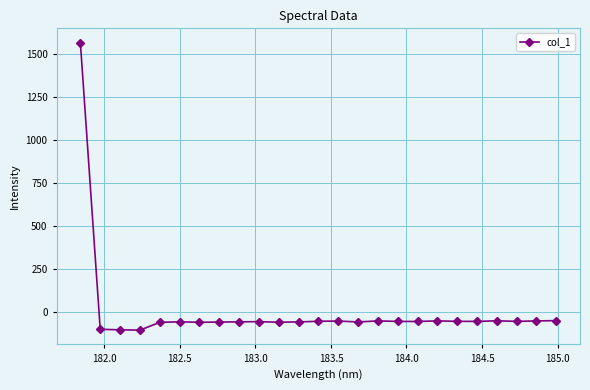

What is the value of the 18th point from the left?

-54.9